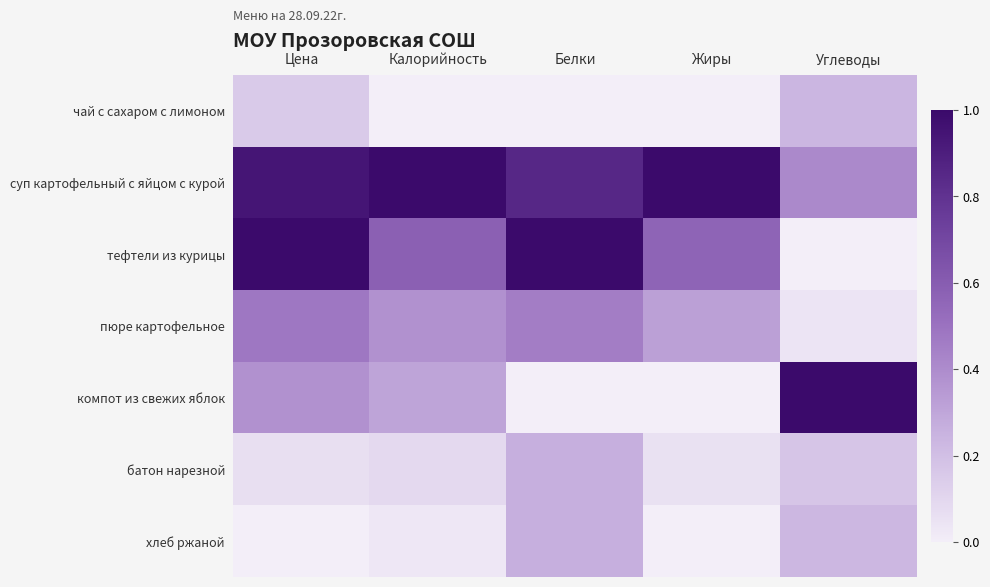

Which series has the largest range (max minus min)?

тефтели из курицы